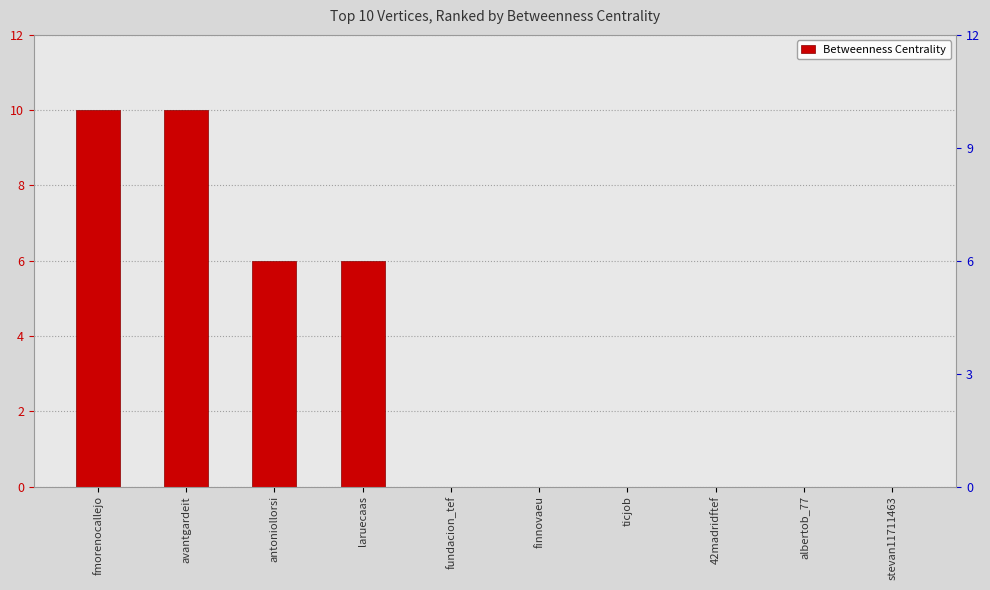

Reading left to right, transcribe all the data shown in this chart.

10	10	6	6	0	0	0	0	0	0